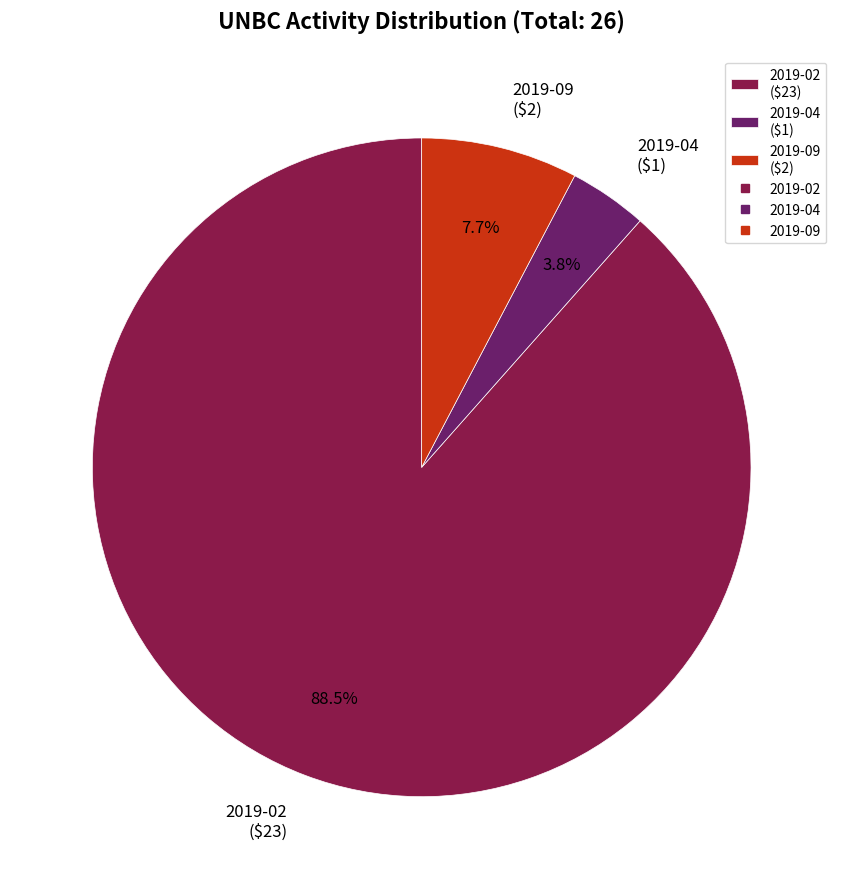

Count the number of slices in the pie.

3